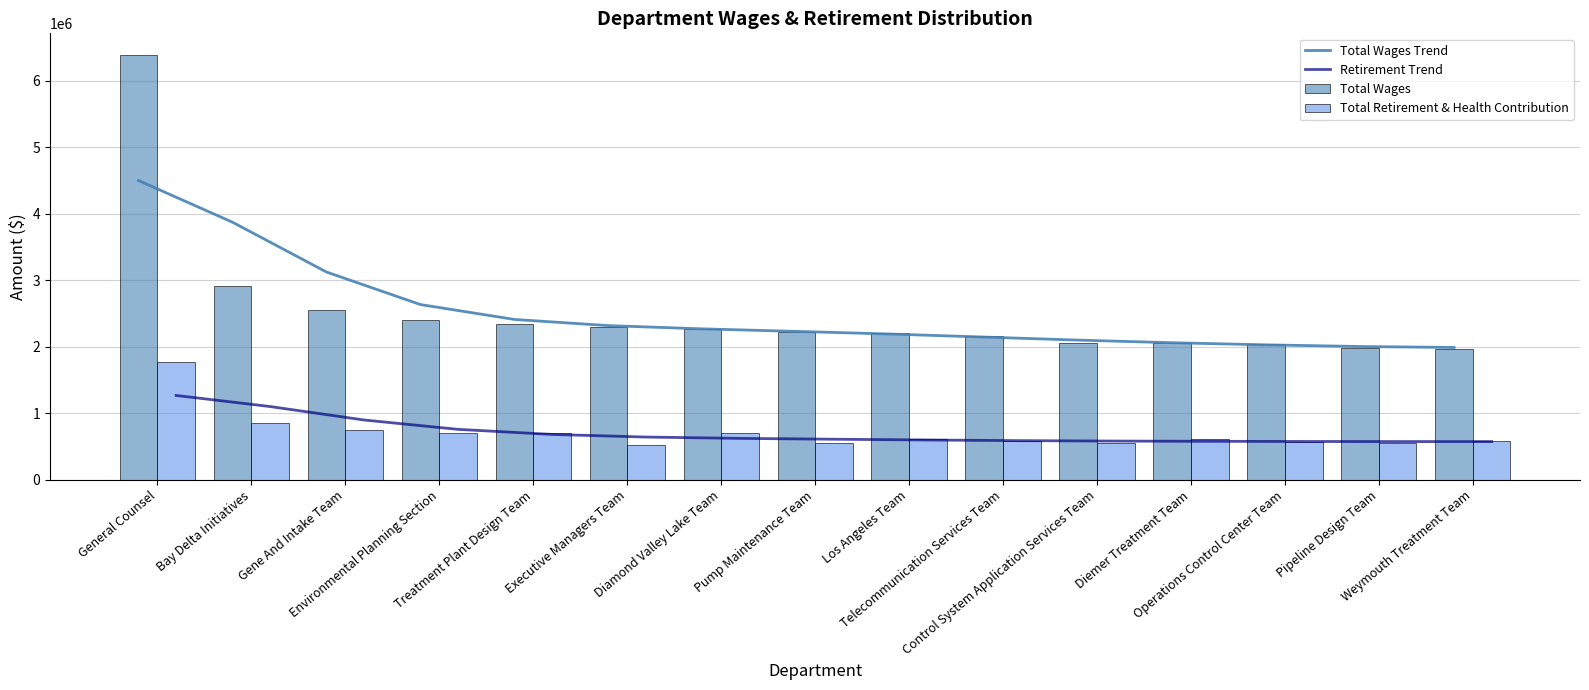

How many values in the Total Retirement & Health Contribution series exceed 607302?

7